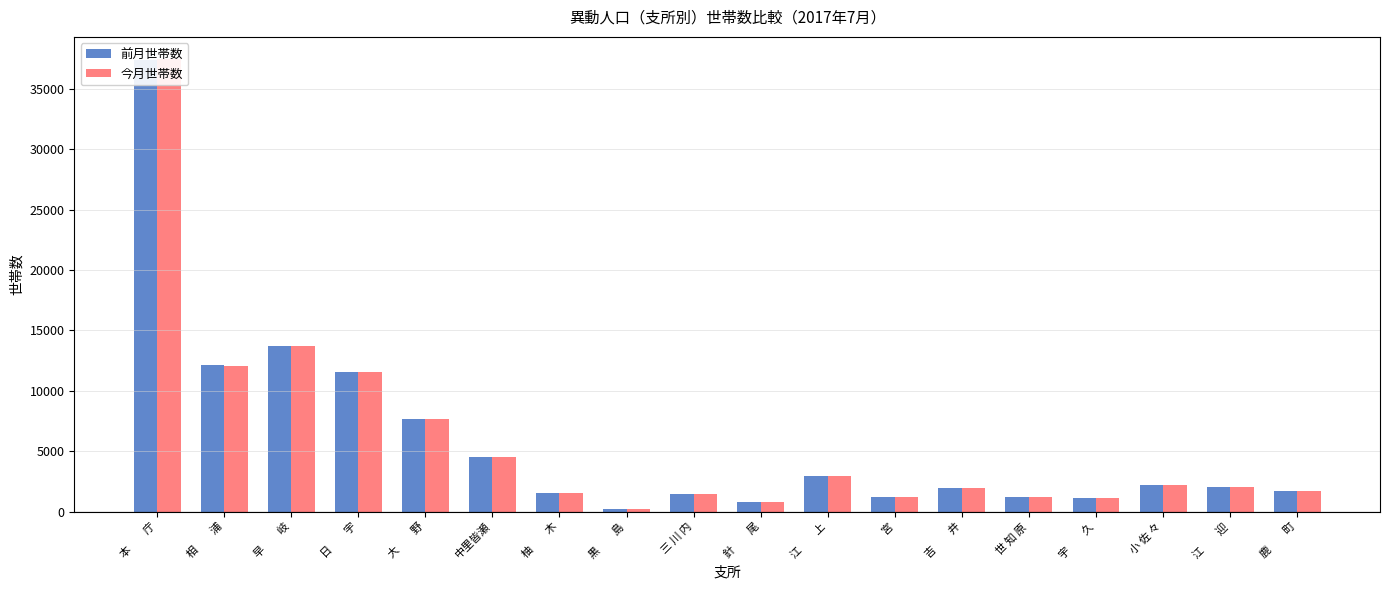

Between 針　　尾 and 宇　　久, which series saw the biggest shift?

前月世帯数